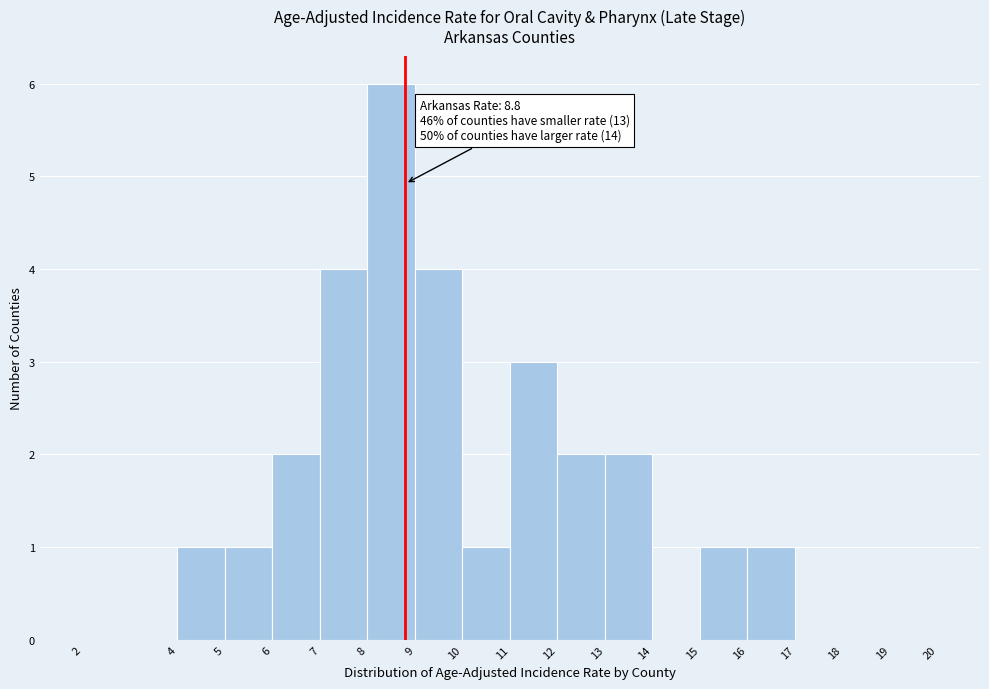

Over which range of the x-axis is the bar tallest?

8 to 9